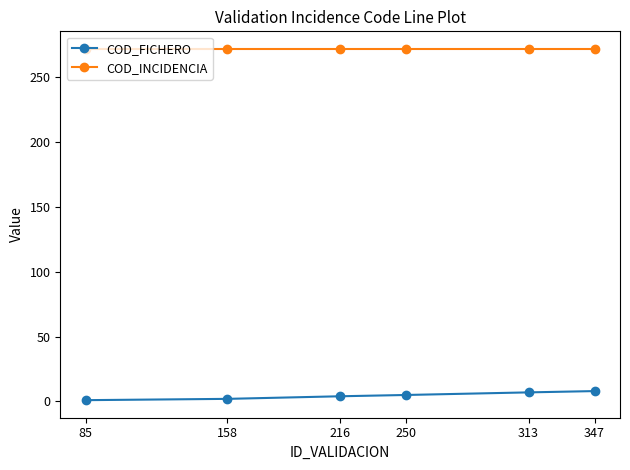

True or false: COD_FICHERO and COD_INCIDENCIA intersect in this chart.

False